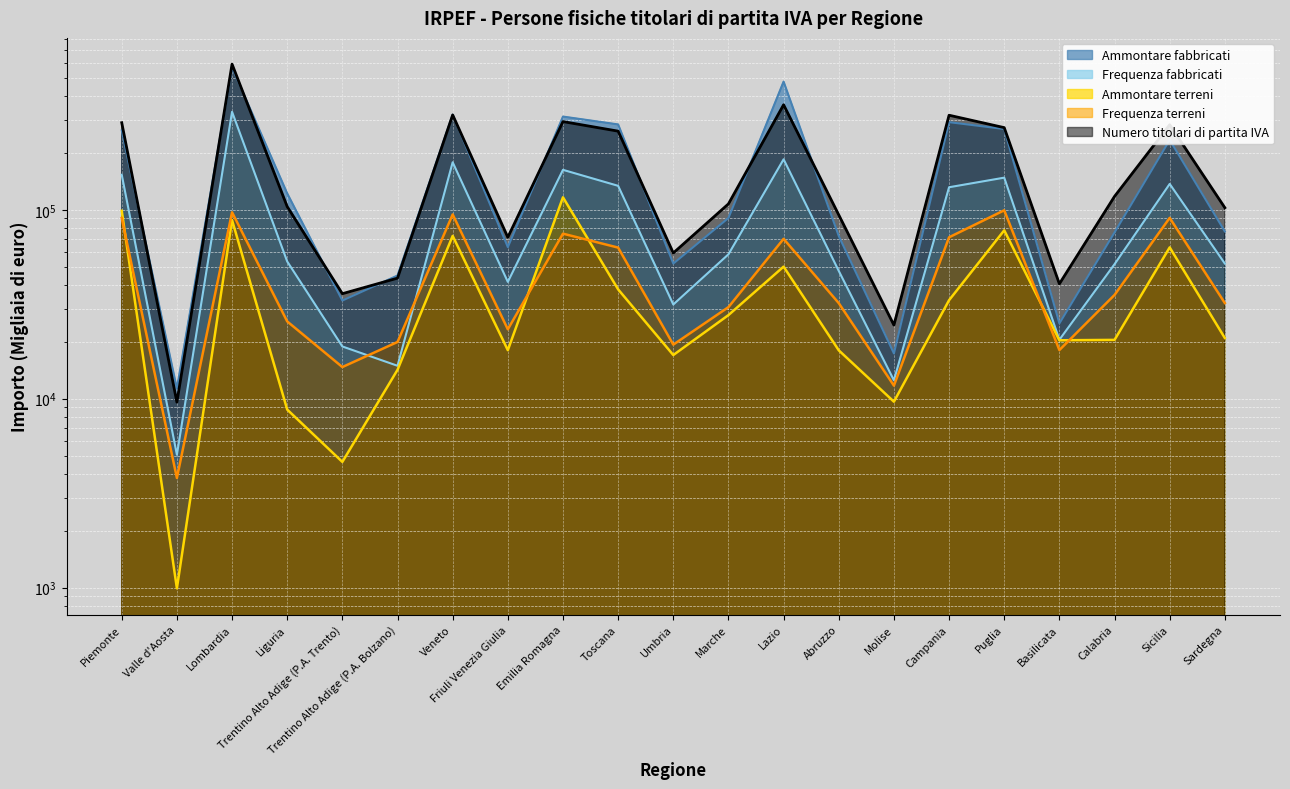

Is the value of Frequenza terreni at Lazio greater than the value of Ammontare terreni at Liguria?

Yes